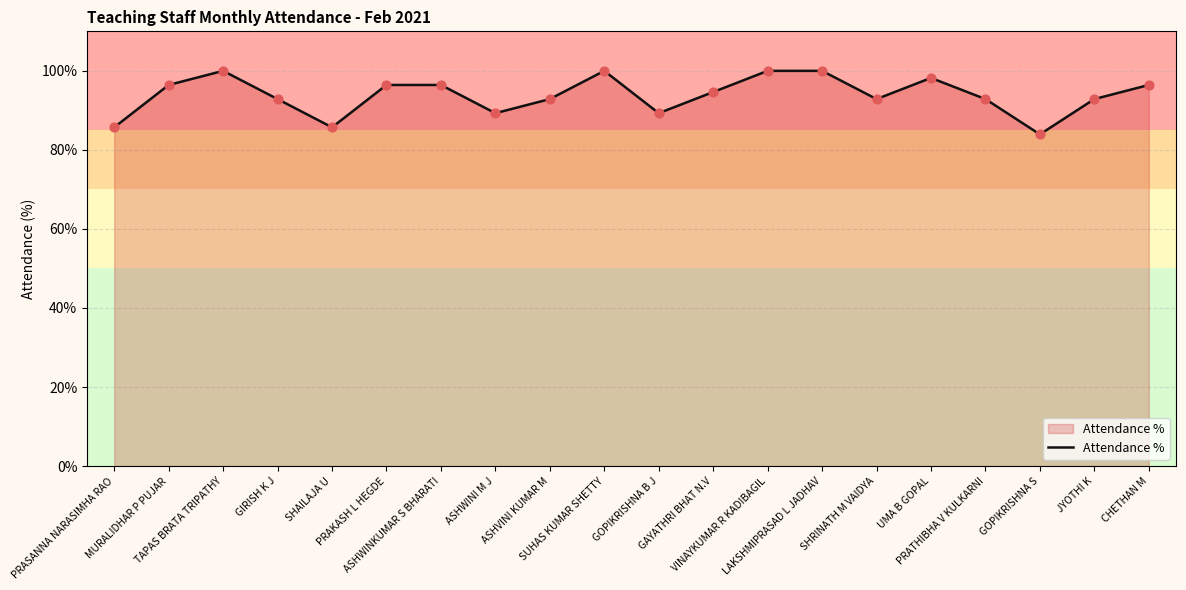

What is the minimum value shown in the chart?

83.9